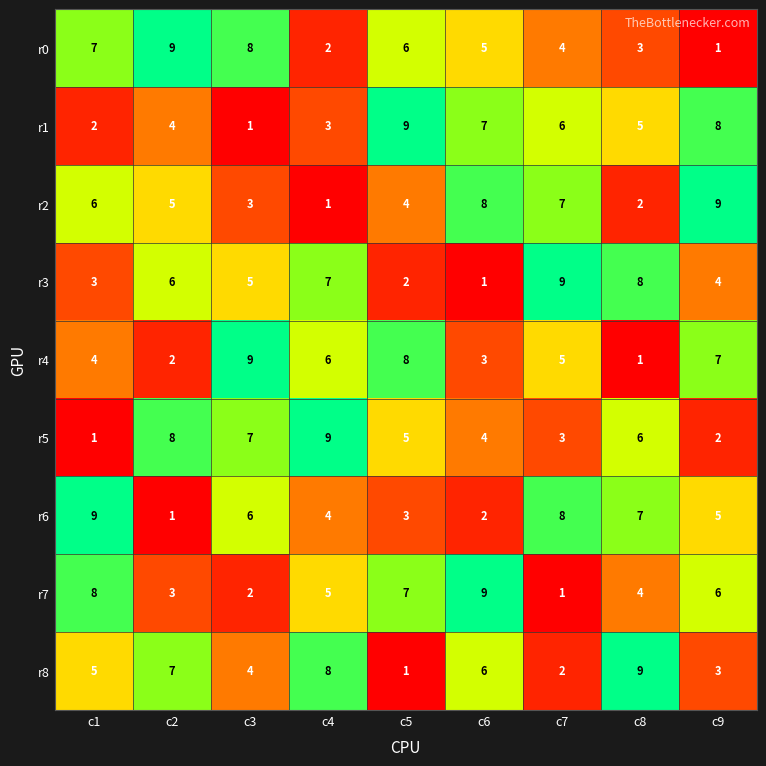

Is it true that r2 equals 6 at c1?

True